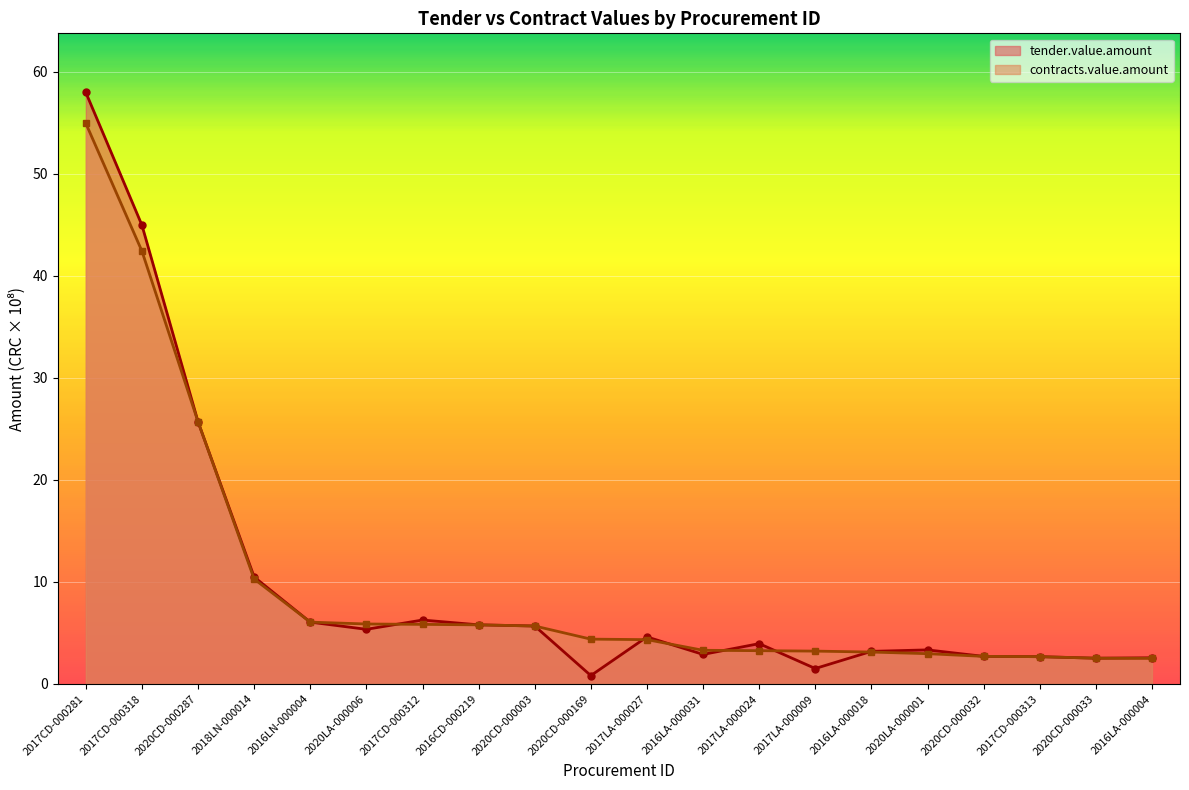

True or false: tender.value.amount and contracts.value.amount cross at least once.

True